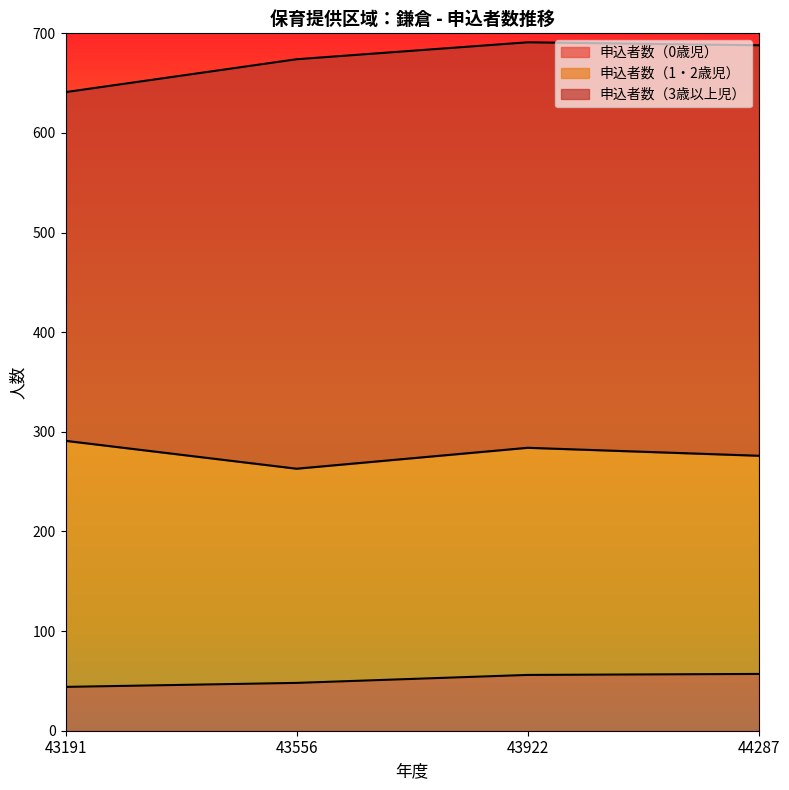

How many lines are shown in the chart?

3